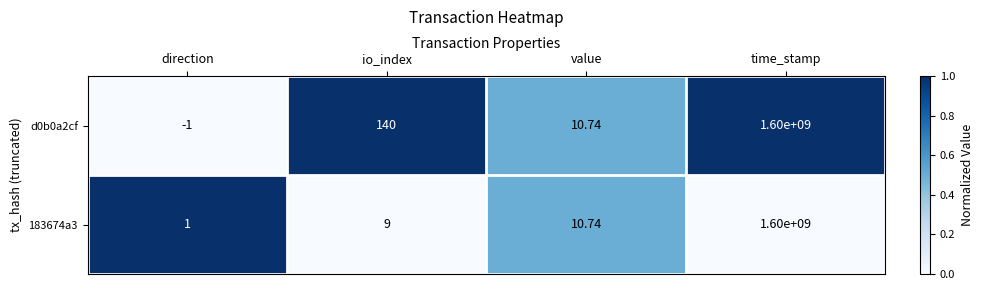

At which category is the sum across all series the highest?

time_stamp